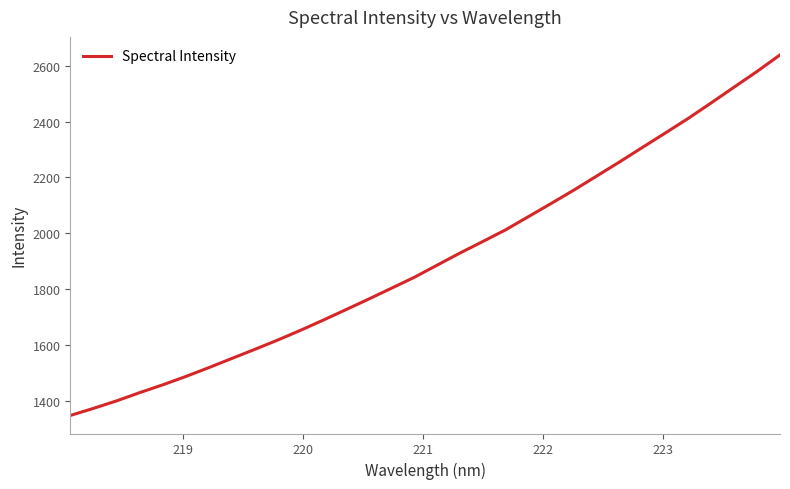

What is the minimum value shown in the chart?

1348.1